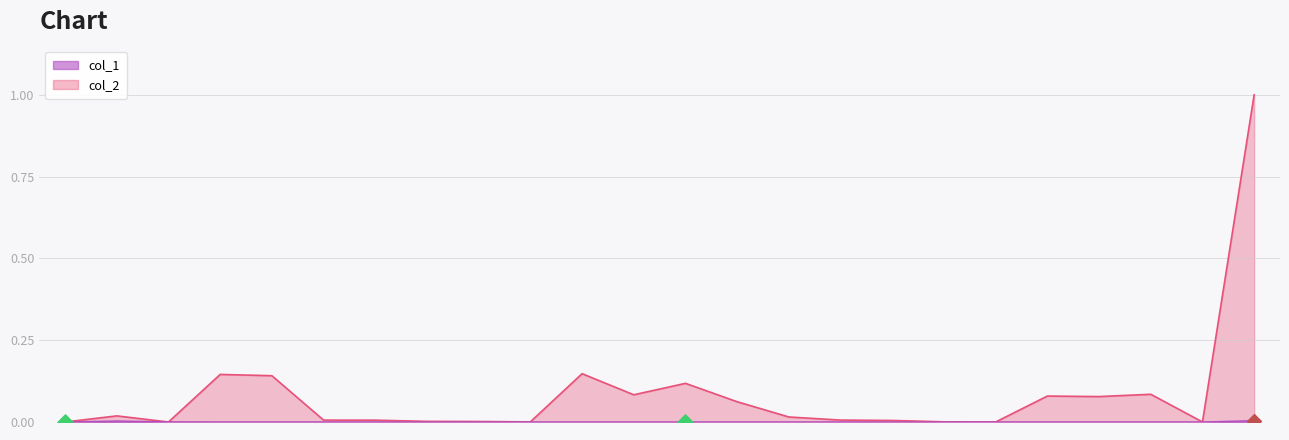

At which category is the sum across all series the highest?

3300